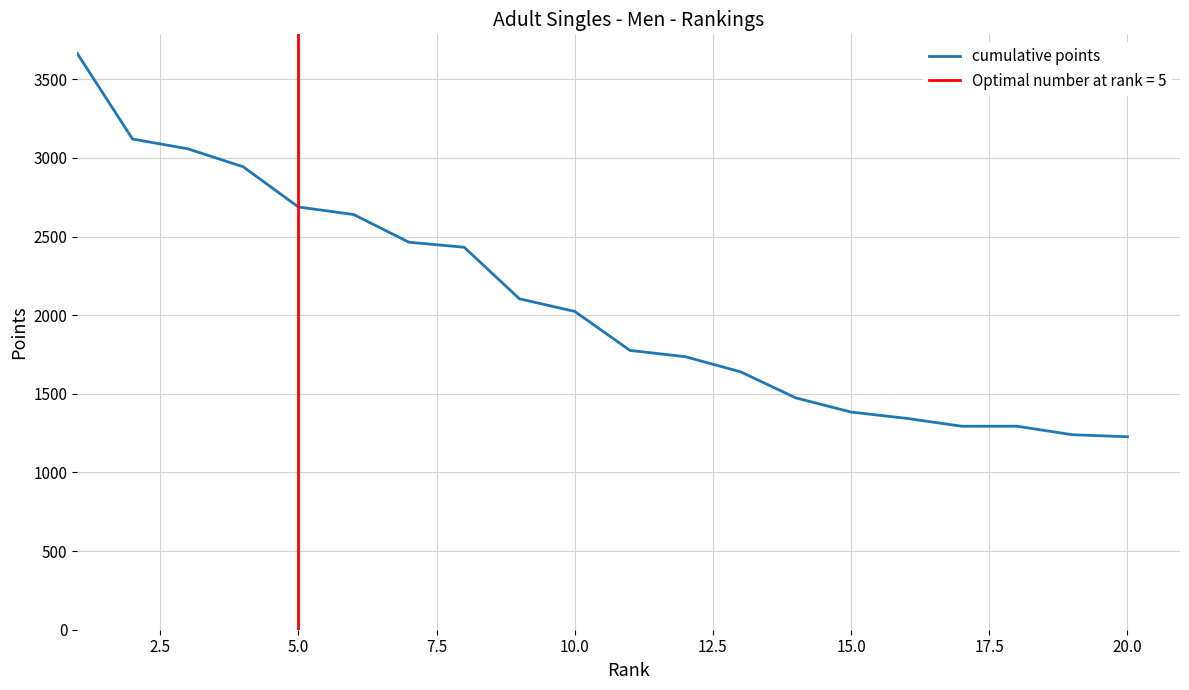

The value of cumulative points at 5.0 is 1193. True or false?

False